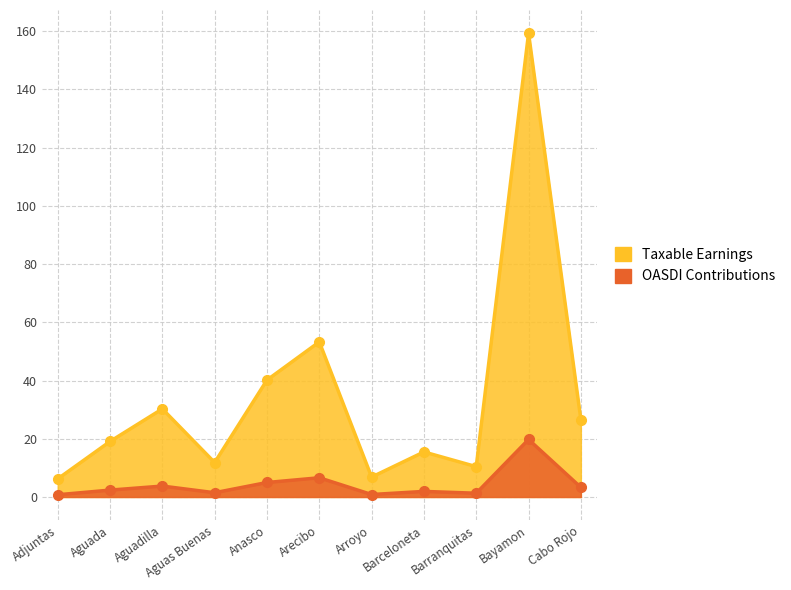

What is the greatest value displayed?

159.3